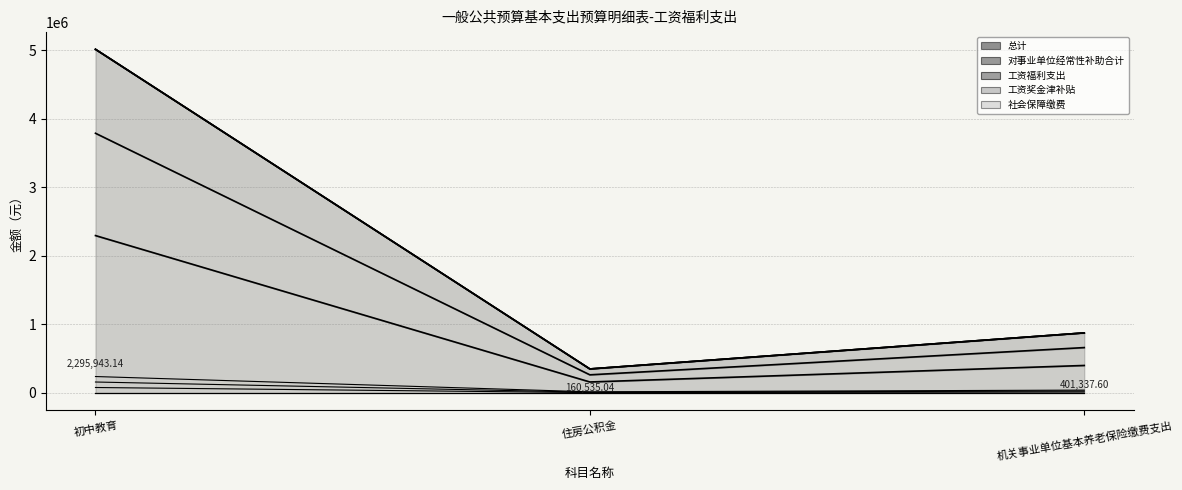

What is the value of the 总计 point at the 1st from the left?

2295943.1